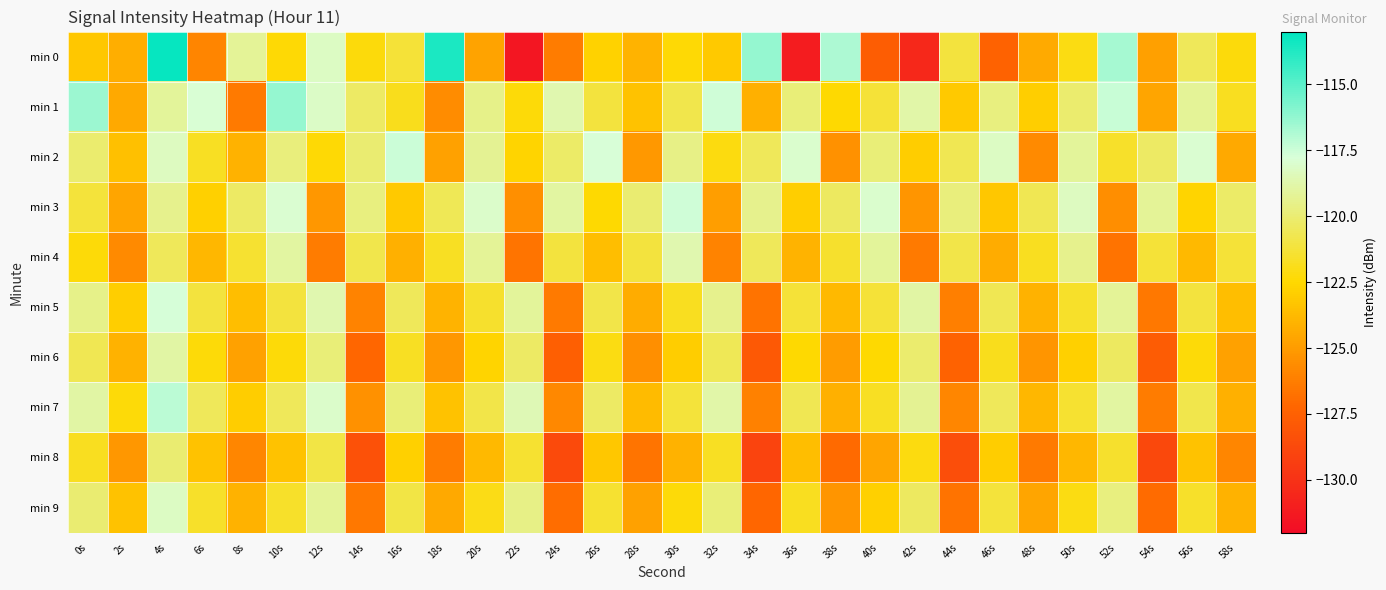

Reading left to right, list all the values displayed in this chart.

min 0: 0s=-123.2	2s=-124.2	4s=-113.2	6s=-125.9	8s=-119.2	10s=-122.4	12s=-118.2	14s=-122.2	16s=-121.3	18s=-113.6	20s=-124.7	22s=-131.4	24s=-126.3	26s=-122.7	28s=-124.0	30s=-122.4	32s=-123.1	34s=-116.3	36s=-131.2	38s=-116.8	40s=-127.6	42s=-130.5	44s=-121.1	46s=-127.5	48s=-124.4	50s=-122.1	52s=-116.6	54s=-124.9	56s=-120.5	58s=-122.3
min 1: 0s=-116.4	2s=-124.5	4s=-119.1	6s=-117.8	8s=-126.4	10s=-116.3	12s=-118.1	14s=-120.3	16s=-121.8	18s=-125.7	20s=-119.5	22s=-122.3	24s=-118.7	26s=-121.1	28s=-123.4	30s=-120.8	32s=-117.6	34s=-124.2	36s=-119.9	38s=-122.5	40s=-121.3	42s=-118.8	44s=-123.1	46s=-119.7	48s=-122.9	50s=-120.1	52s=-117.4	54s=-124.6	56s=-119.2	58s=-121.8
min 2: 0s=-120.1	2s=-123.5	4s=-118.3	6s=-121.7	8s=-124.1	10s=-119.8	12s=-122.4	14s=-120.0	16s=-117.5	18s=-124.8	20s=-119.3	22s=-122.7	24s=-120.2	26s=-117.8	28s=-125.1	30s=-119.6	32s=-122.2	34s=-120.5	36s=-118.0	38s=-125.4	40s=-119.9	42s=-123.0	44s=-120.7	46s=-118.2	48s=-125.7	50s=-119.1	52s=-121.6	54s=-120.3	56s=-117.9	58s=-124.5
min 3: 0s=-121.2	2s=-124.6	4s=-119.4	6s=-122.8	8s=-120.3	10s=-117.9	12s=-125.2	14s=-119.7	16s=-123.1	18s=-120.6	20s=-118.1	22s=-125.5	24s=-119.0	26s=-122.5	28s=-120.0	30s=-117.6	32s=-124.9	34s=-119.4	36s=-122.9	38s=-120.4	40s=-118.0	42s=-125.3	44s=-119.8	46s=-123.2	48s=-120.7	50s=-118.3	52s=-125.6	54s=-119.2	56s=-122.7	58s=-120.2
min 4: 0s=-122.3	2s=-125.7	4s=-120.5	6s=-123.9	8s=-121.4	10s=-119.0	12s=-126.3	14s=-120.8	16s=-124.2	18s=-121.7	20s=-119.2	22s=-126.6	24s=-121.1	26s=-123.6	28s=-121.1	30s=-118.7	32s=-126.0	34s=-120.5	36s=-124.0	38s=-121.5	40s=-119.1	42s=-126.4	44s=-120.9	46s=-124.3	48s=-121.8	50s=-119.4	52s=-126.7	54s=-121.3	56s=-123.8	58s=-121.3
min 5: 0s=-119.5	2s=-122.9	4s=-117.7	6s=-121.1	8s=-123.6	10s=-121.1	12s=-118.7	14s=-126.0	16s=-120.5	18s=-124.0	20s=-121.5	22s=-119.1	24s=-126.4	26s=-120.9	28s=-124.3	30s=-121.8	32s=-119.4	34s=-126.7	36s=-121.3	38s=-123.8	40s=-121.3	42s=-118.9	44s=-126.2	46s=-120.7	48s=-124.1	50s=-121.6	52s=-119.2	54s=-126.5	56s=-121.1	58s=-123.6
min 6: 0s=-120.7	2s=-124.1	4s=-118.9	6s=-122.3	8s=-124.8	10s=-122.3	12s=-119.9	14s=-127.2	16s=-121.7	18s=-125.2	20s=-122.7	22s=-120.3	24s=-127.6	26s=-122.1	28s=-125.5	30s=-123.0	32s=-120.6	34s=-127.9	36s=-122.5	38s=-125.0	40s=-122.5	42s=-120.1	44s=-127.4	46s=-121.9	48s=-125.3	50s=-122.8	52s=-120.4	54s=-127.7	56s=-122.3	58s=-124.8
min 7: 0s=-118.9	2s=-122.3	4s=-117.1	6s=-120.5	8s=-123.0	10s=-120.5	12s=-118.1	14s=-125.4	16s=-119.9	18s=-123.4	20s=-120.9	22s=-118.5	24s=-125.8	26s=-120.3	28s=-123.7	30s=-121.2	32s=-118.8	34s=-126.1	36s=-120.7	38s=-124.2	40s=-121.7	42s=-119.3	44s=-125.9	46s=-120.5	48s=-123.9	50s=-121.4	52s=-119.0	54s=-126.3	56s=-120.8	58s=-124.2
min 8: 0s=-121.8	2s=-125.2	4s=-120.0	6s=-123.4	8s=-125.9	10s=-123.4	12s=-121.0	14s=-128.3	16s=-122.8	18s=-126.3	20s=-123.8	22s=-121.4	24s=-128.7	26s=-123.2	28s=-126.6	30s=-124.1	32s=-121.7	34s=-129.0	36s=-123.6	38s=-127.1	40s=-124.6	42s=-122.2	44s=-128.5	46s=-123.0	48s=-126.4	50s=-123.9	52s=-121.5	54s=-128.8	56s=-123.4	58s=-125.9
min 9: 0s=-120.0	2s=-123.4	4s=-118.2	6s=-121.6	8s=-124.1	10s=-121.6	12s=-119.2	14s=-126.5	16s=-121.0	18s=-124.5	20s=-122.0	22s=-119.6	24s=-126.9	26s=-121.4	28s=-124.8	30s=-122.3	32s=-119.9	34s=-127.2	36s=-121.8	38s=-125.3	40s=-122.8	42s=-120.4	44s=-126.7	46s=-121.2	48s=-124.6	50s=-122.1	52s=-119.7	54s=-127.0	56s=-121.6	58s=-124.1